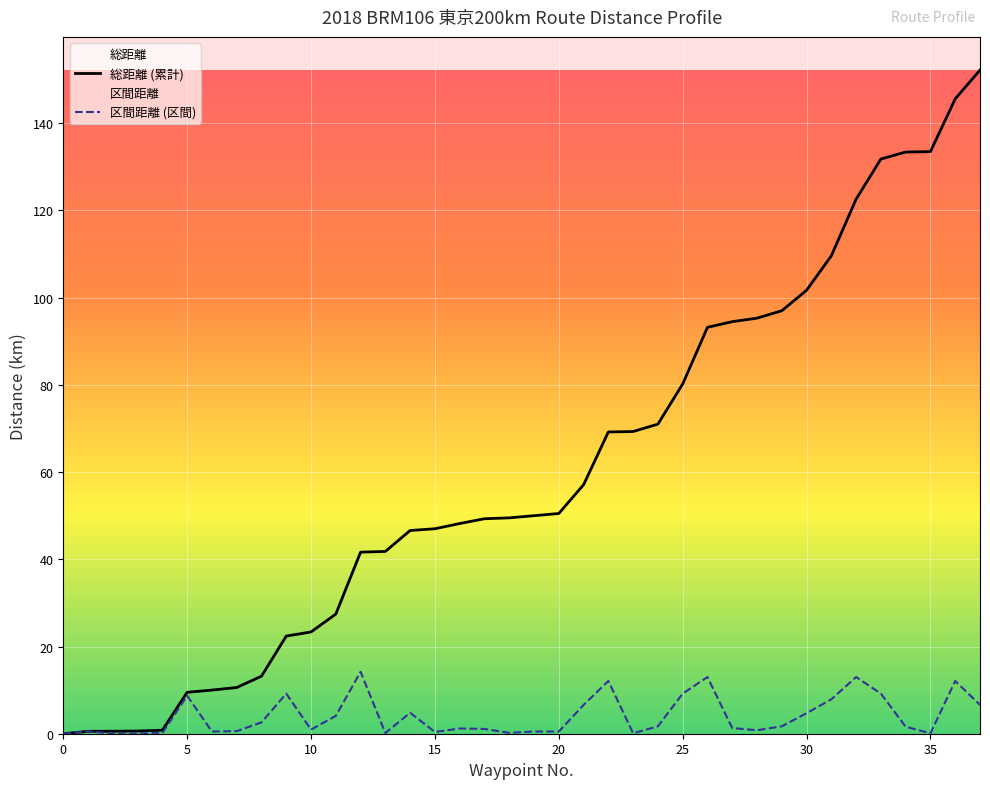

Rank the series at 12 from highest to lowest value.

総距離 (累計), 区間距離 (区間)